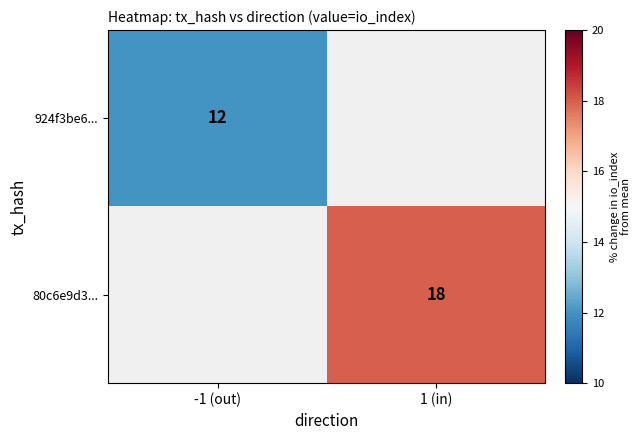

The value of 924f3be6... at -1 (out) is 12. True or false?

True